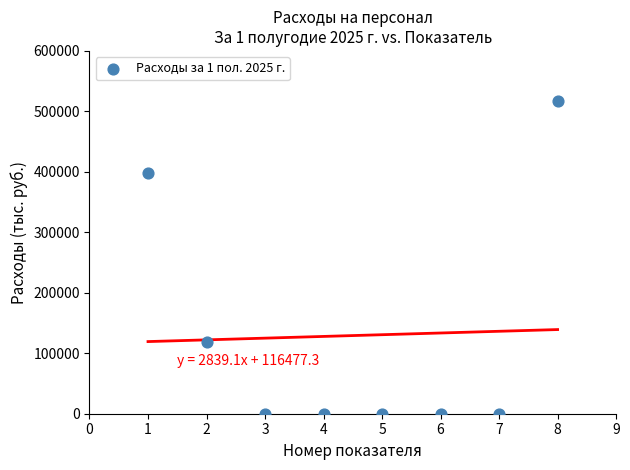

What is the range of X values (max minus min)?

7.0